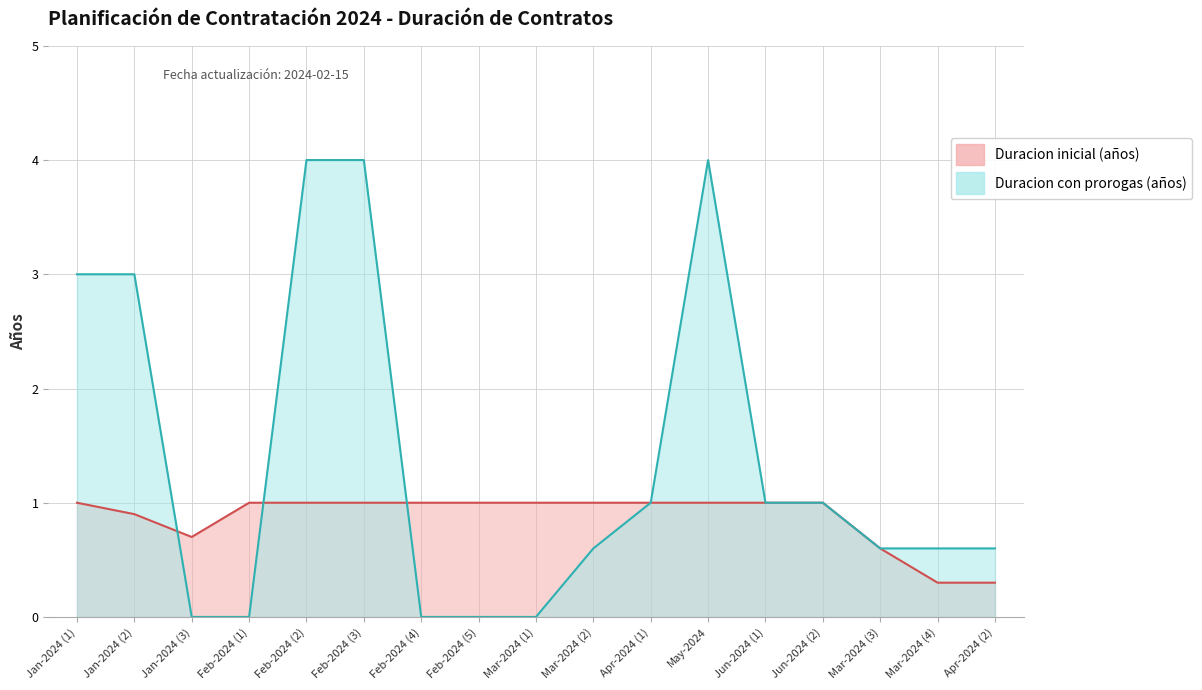

Rank the series by their average value, from lowest to highest.

Duracion inicial (años), Duracion con prorogas (años)